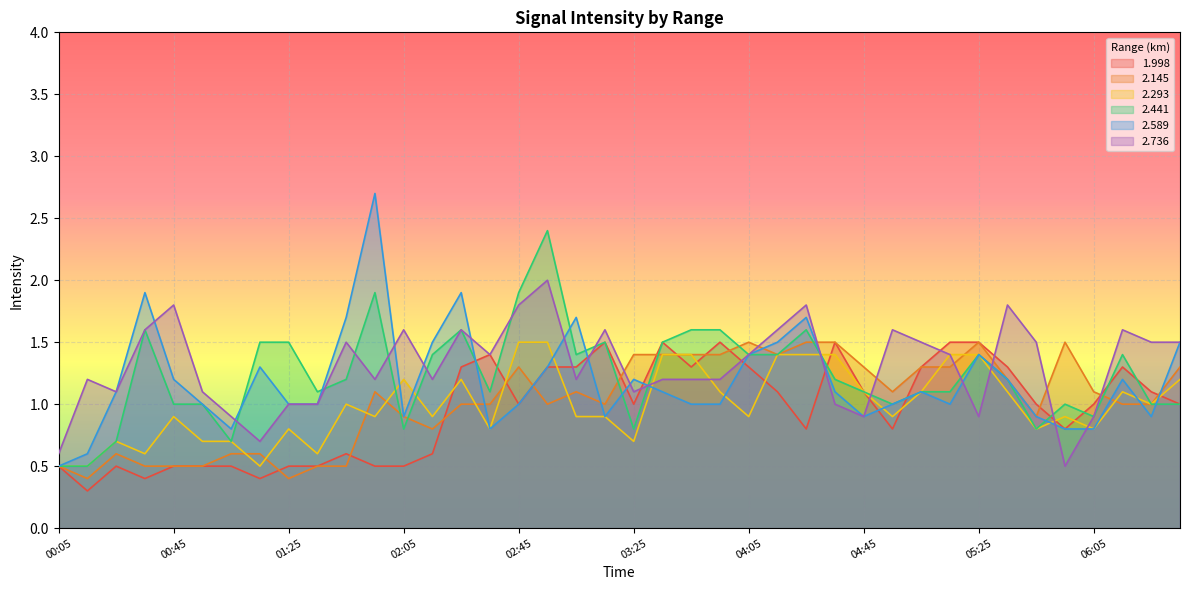

What is the sum of all 2.293 values?

39.8